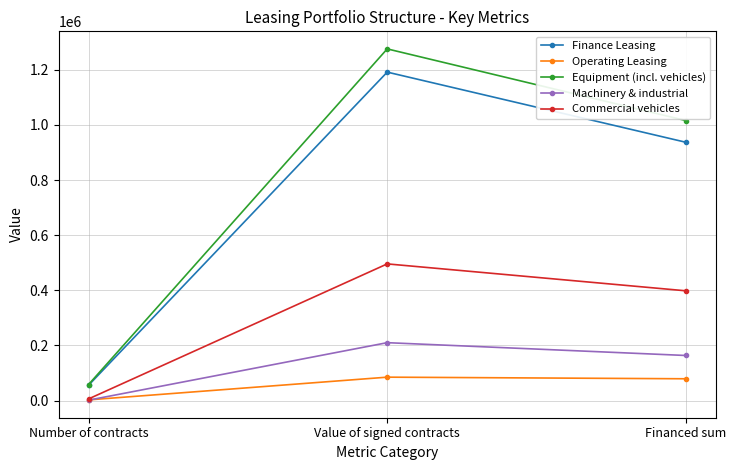

Rank the series by their maximum value, from lowest to highest.

Operating Leasing, Machinery & industrial, Commercial vehicles, Finance Leasing, Equipment (incl. vehicles)